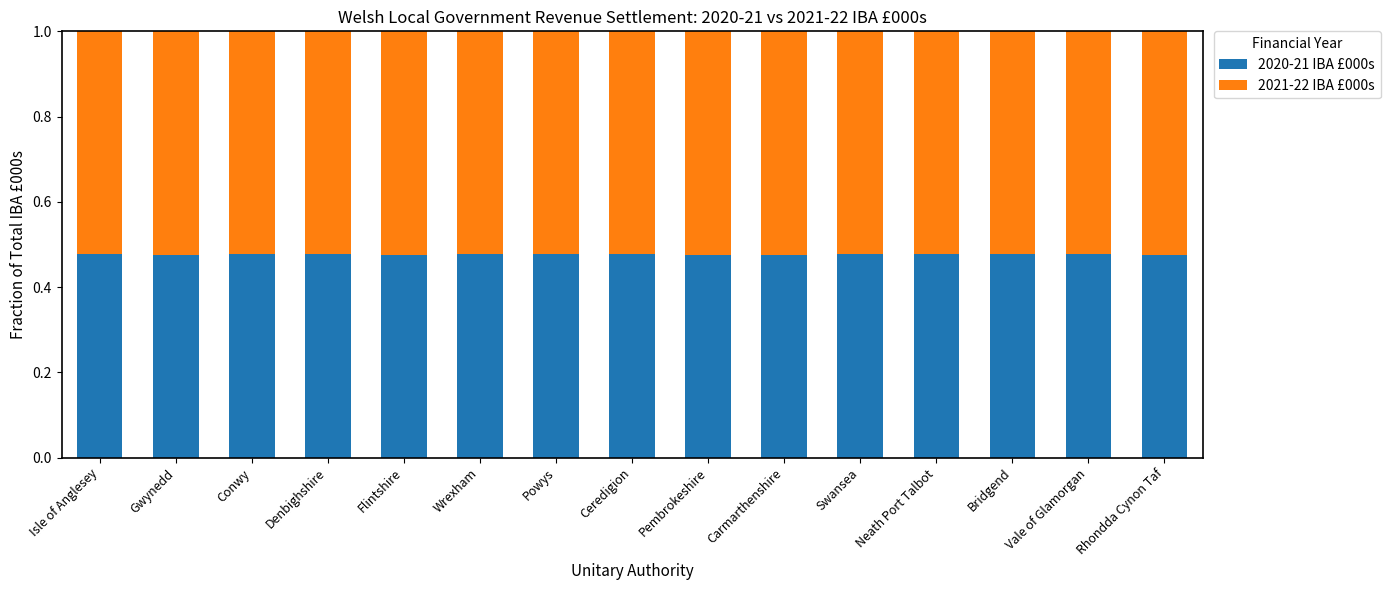

What is the sum of all 2020-21 IBA £000s values?

7.2